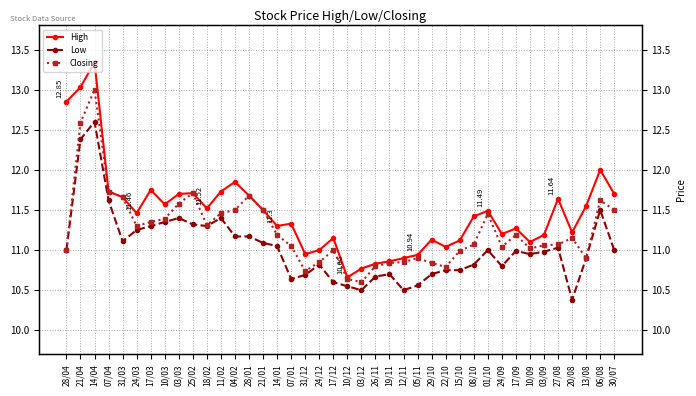

What is the greatest value displayed?

13.3